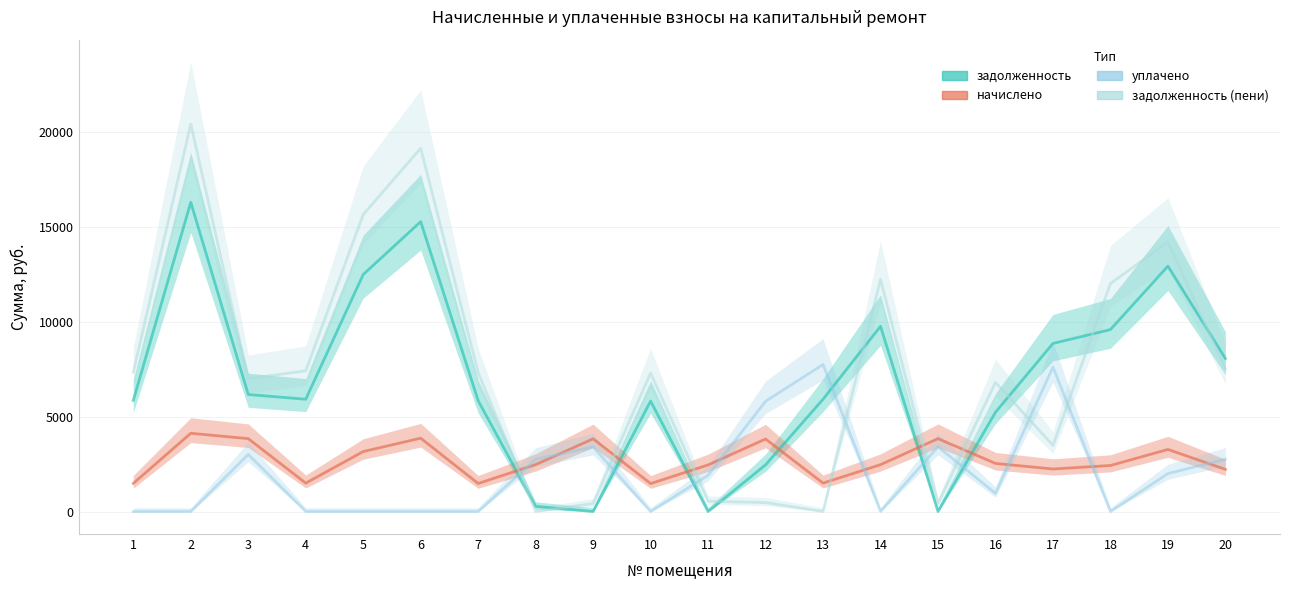

What is the total value across all series at 19?

32384.8